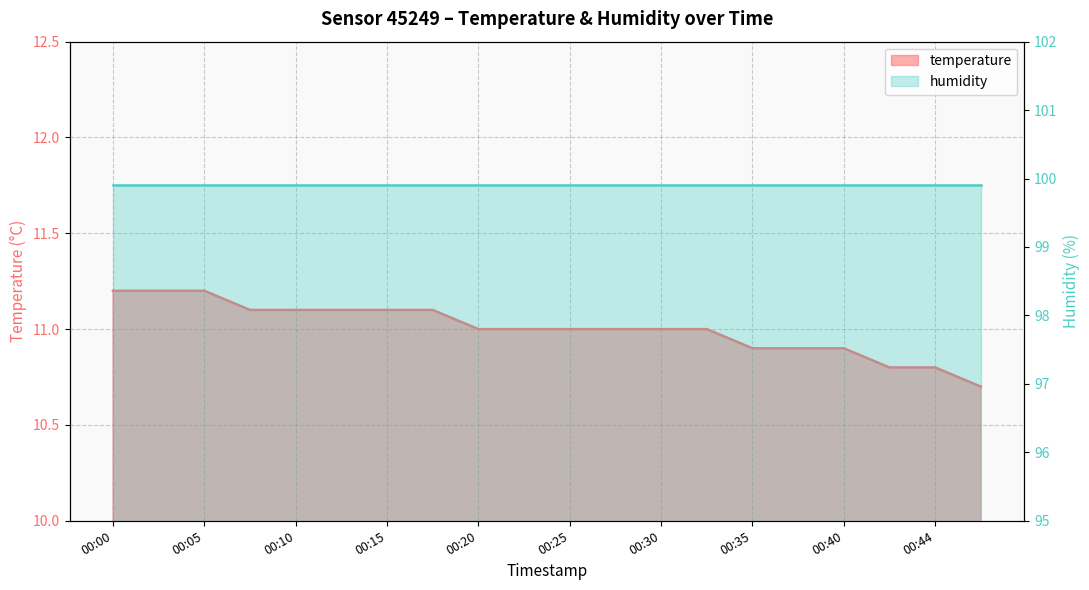

Reading left to right, list all the values displayed in this chart.

11.2	11.2	11.2	11.1	11.1	11.1	11.1	11.1	11.0	11.0	11.0	11.0	11.0	11.0	10.9	10.9	10.9	10.8	10.8	10.7